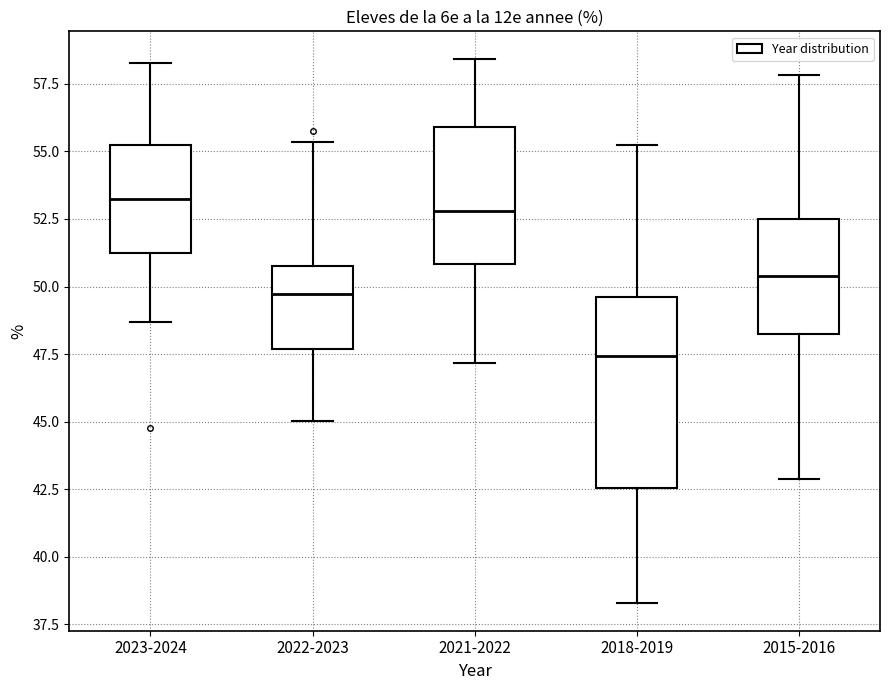

Where does the median line of the box for 2018-2019 sit on the y-axis? The values are not printed on the chart, so give them approximately, as read against the axis.

47.5